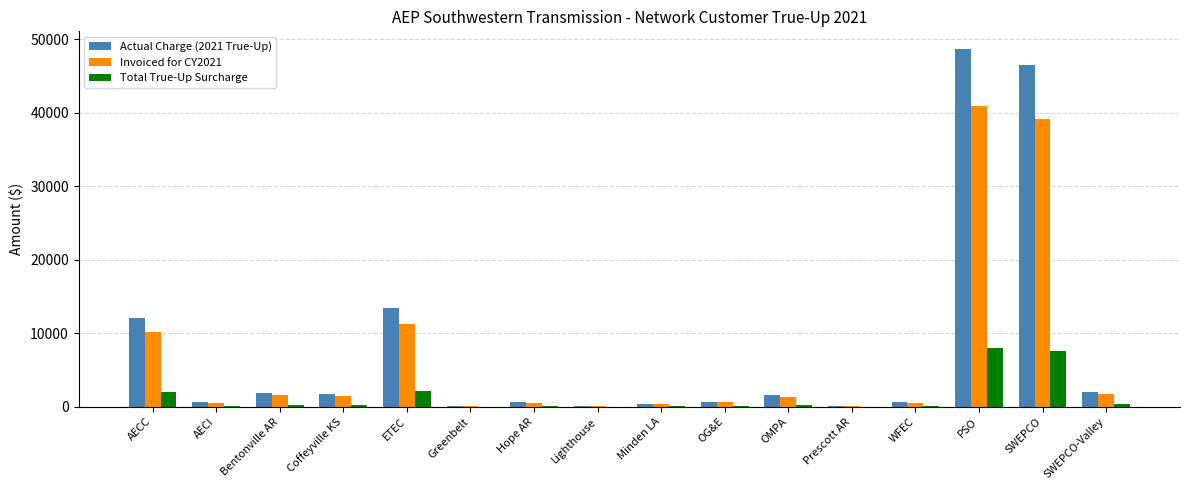

Is it true that Invoiced for CY2021 equals 63247.0 at PSO?

False